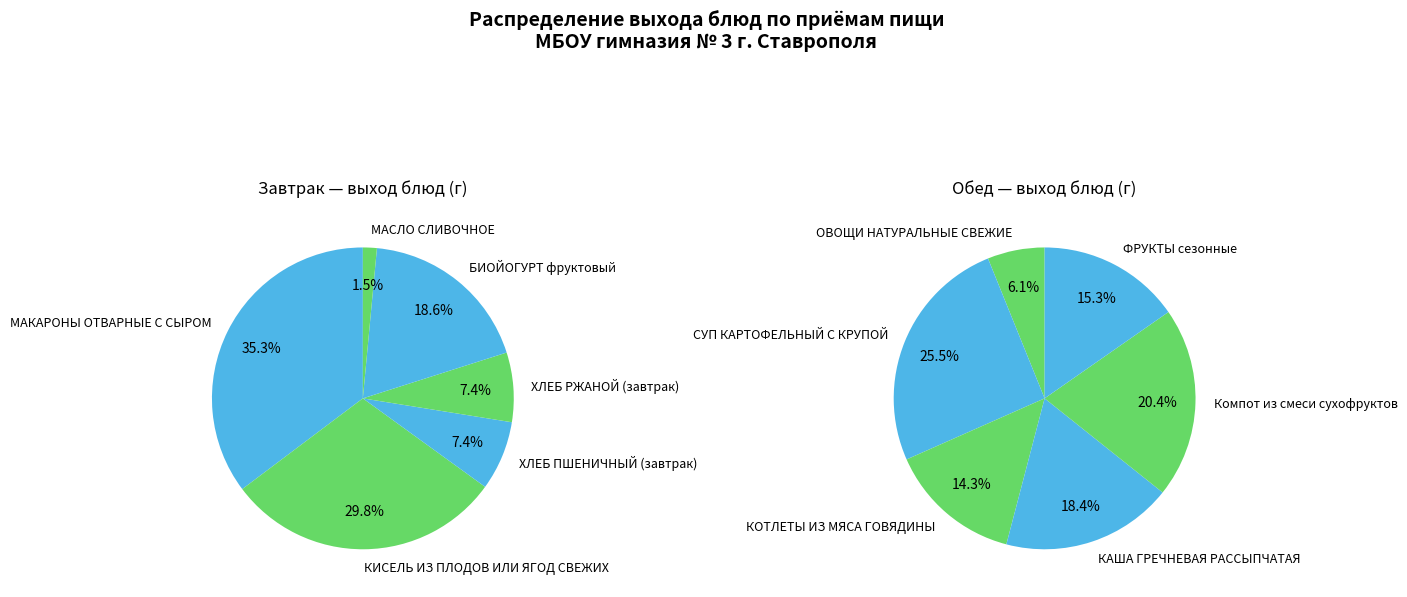

To the nearest percent, what is the average slice percentage?

8%